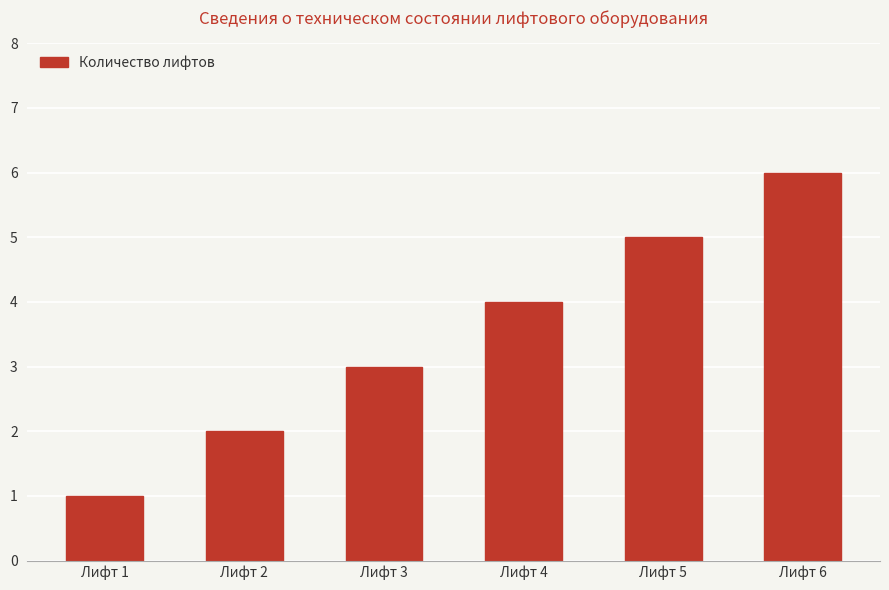

Which has a higher value, Лифт 2 or Лифт 6?

Лифт 6